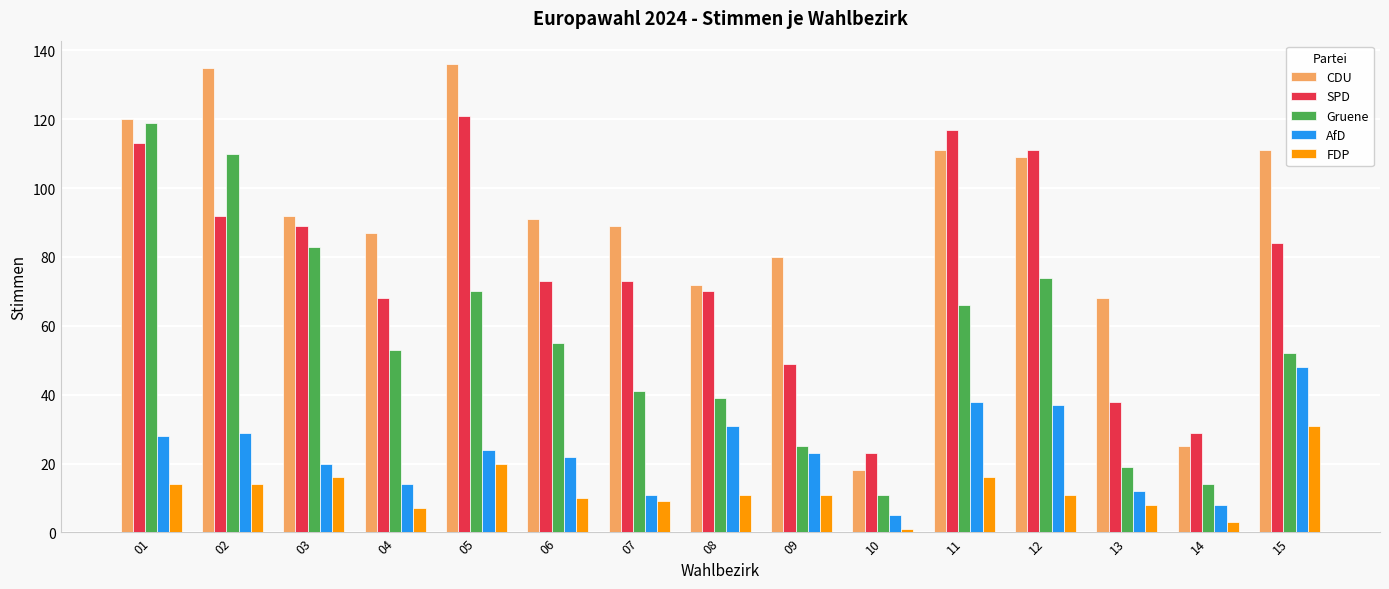

What is the greatest value displayed?

136